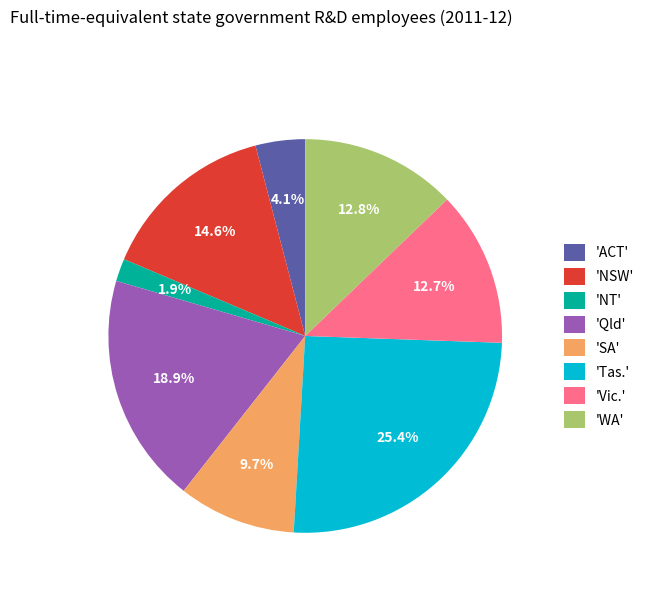

Approximately how many times larger is the value at 'Vic.' compared to 'SA'?

1.3